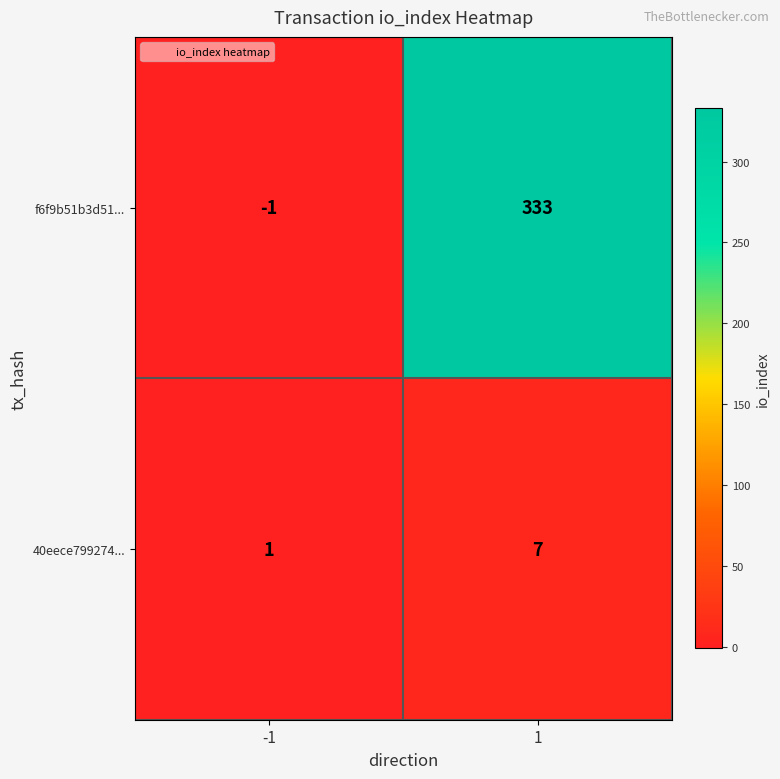

At how many categories does at least one series exceed 75?

1